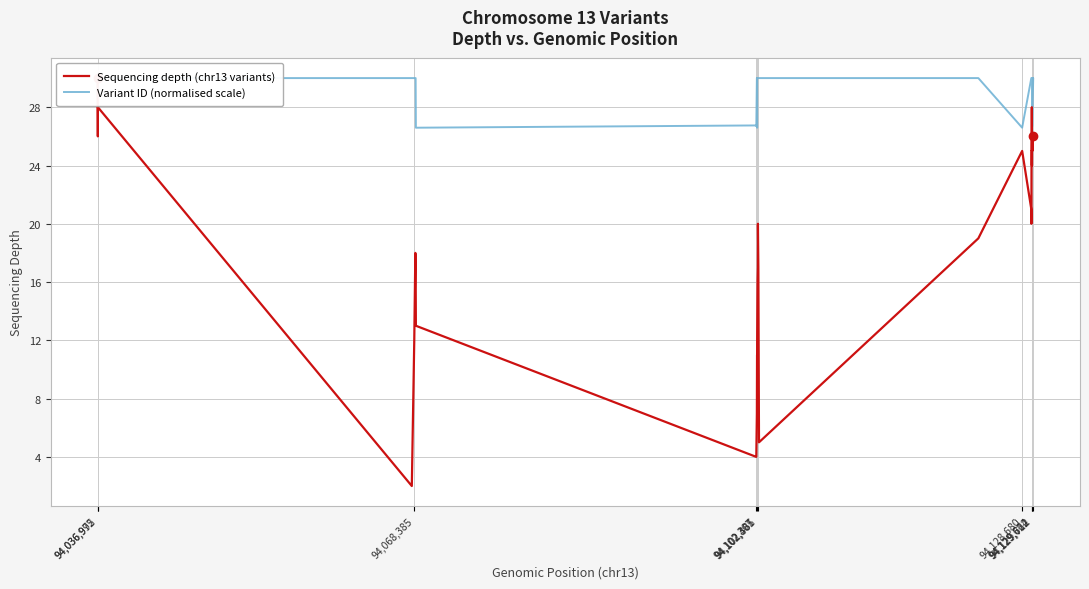

Is the value of Sequencing depth (chr13 variants) at 38 greater than the value of Variant ID (normalised scale) at 27?

No